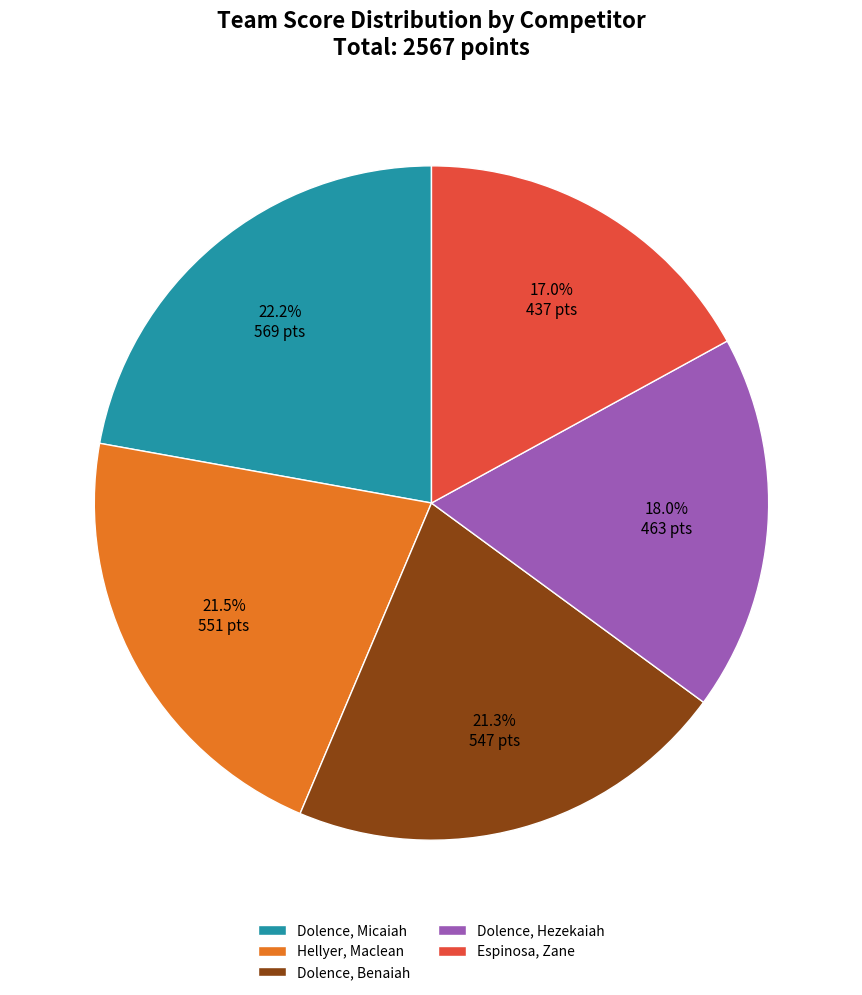

To the nearest percent, what percentage of the pie is Espinosa, Zane?

17%